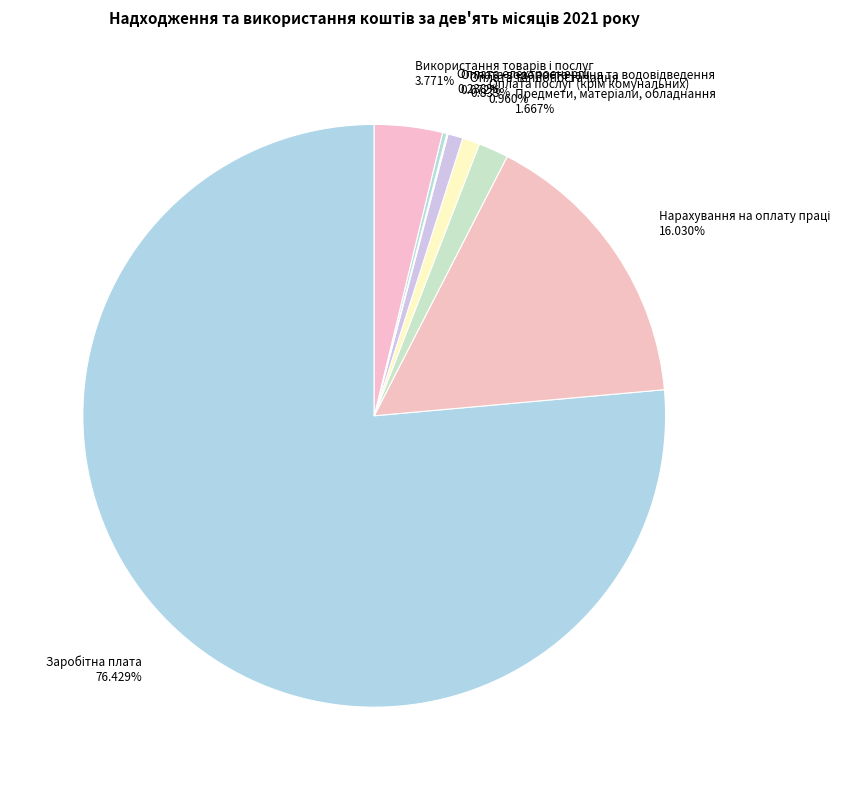

Does any single category account for the majority?

Yes